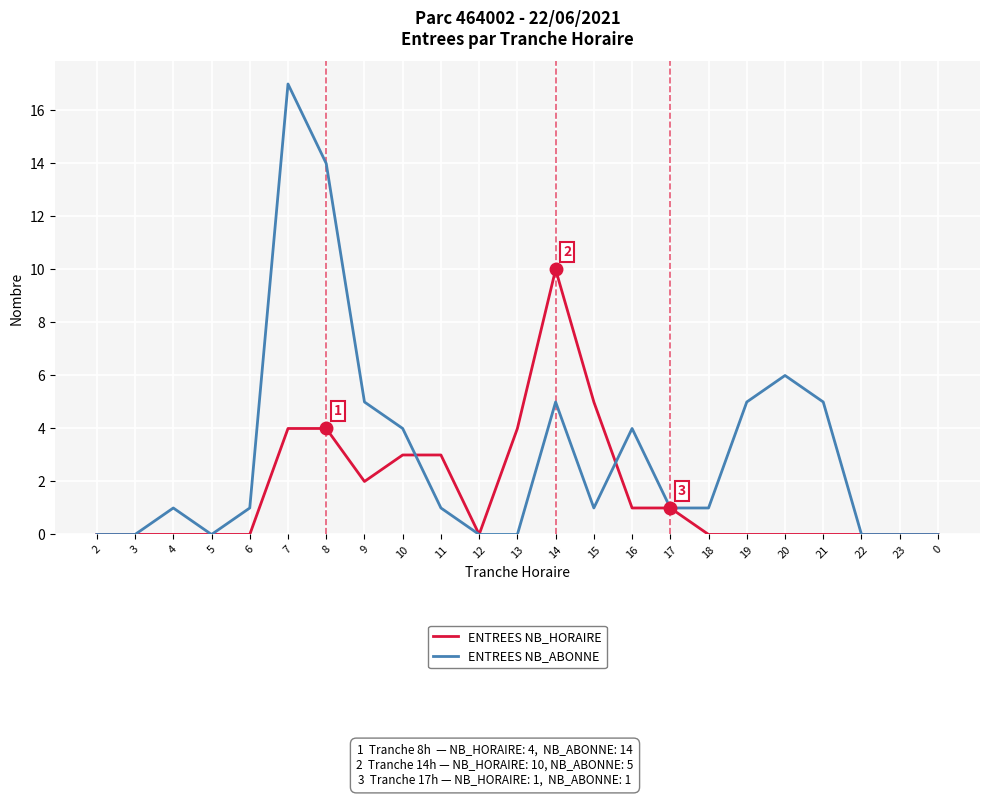

Reading left to right, extract all data points from this chart.

ENTREES NB_HORAIRE: 2=0	3=0	4=0	5=0	6=0	7=4	8=4	9=2	10=3	11=3	12=0	13=4	14=10	15=5	16=1	17=1	18=0	19=0	20=0	21=0	22=0	23=0	0=0
ENTREES NB_ABONNE: 2=0	3=0	4=1	5=0	6=1	7=17	8=14	9=5	10=4	11=1	12=0	13=0	14=5	15=1	16=4	17=1	18=1	19=5	20=6	21=5	22=0	23=0	0=0